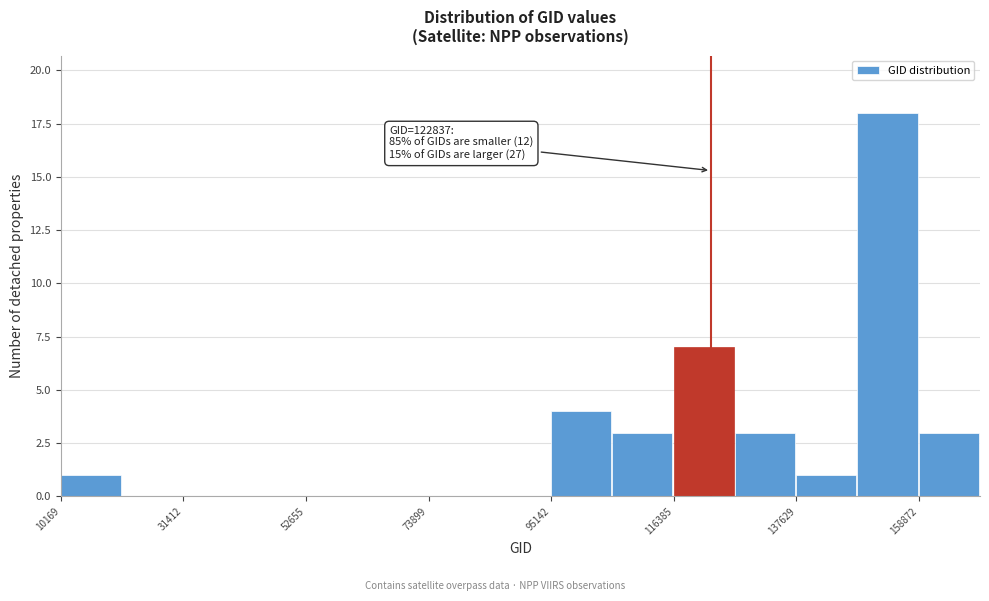

Read against the x-axis, roughly where is the centre of the tallest bar?

155000